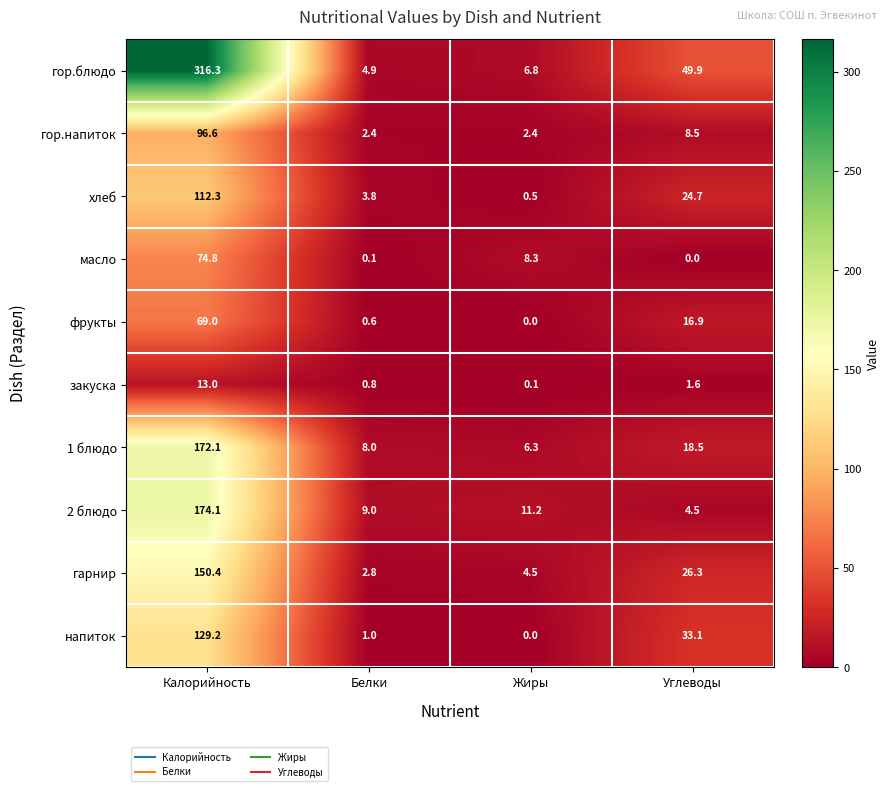

At which label does 2 блюдо reach its peak?

Калорийность